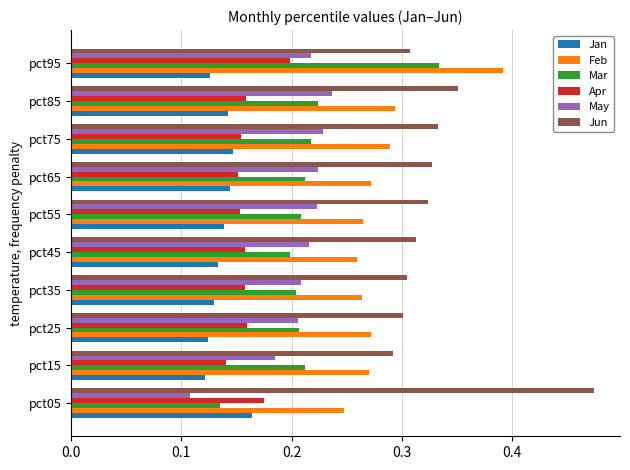

Which label corresponds to the largest value in the chart?

pct05